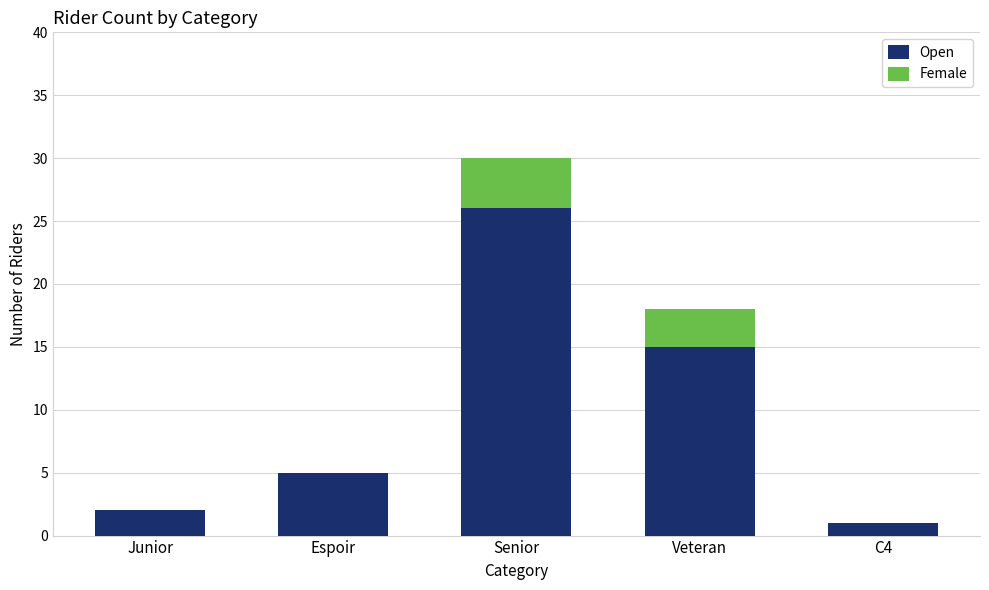

What is the highest value of the Open series?

26